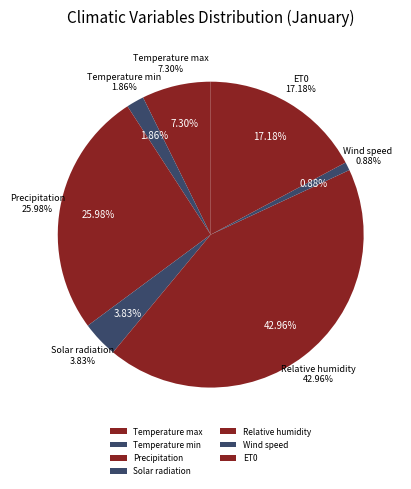

True or false: ET0 accounts for 29% of the total.

False